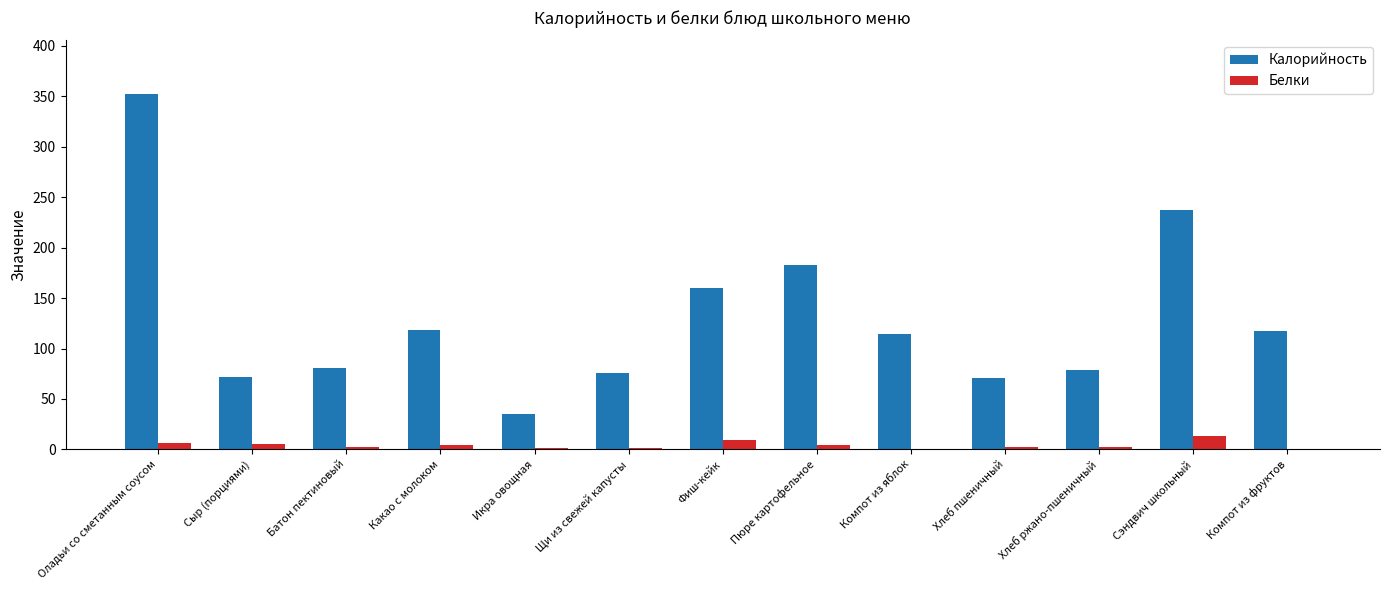

What is the maximum value shown in the chart?

352.6